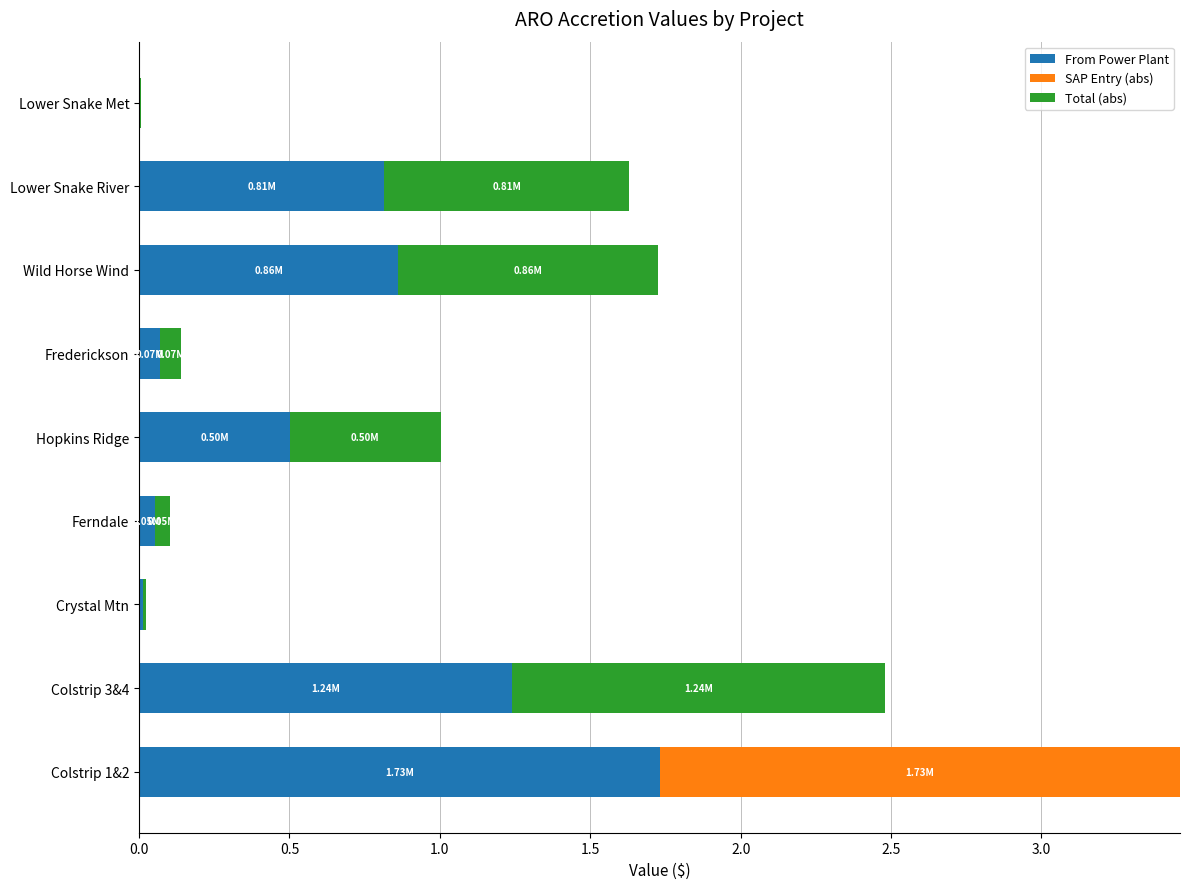

At which category is the sum across all series the highest?

Colstrip 1&2